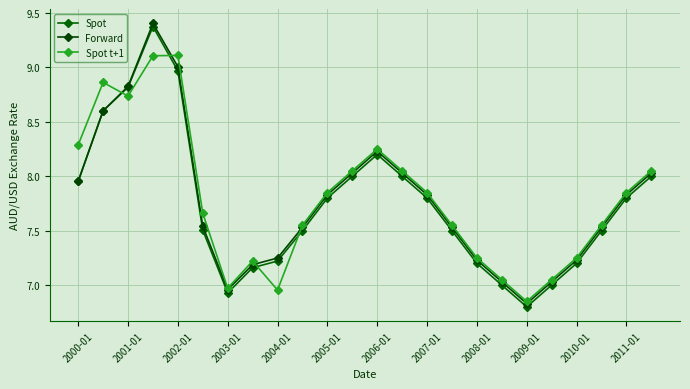

At which category does the chart reach its minimum across all series?

2009-01